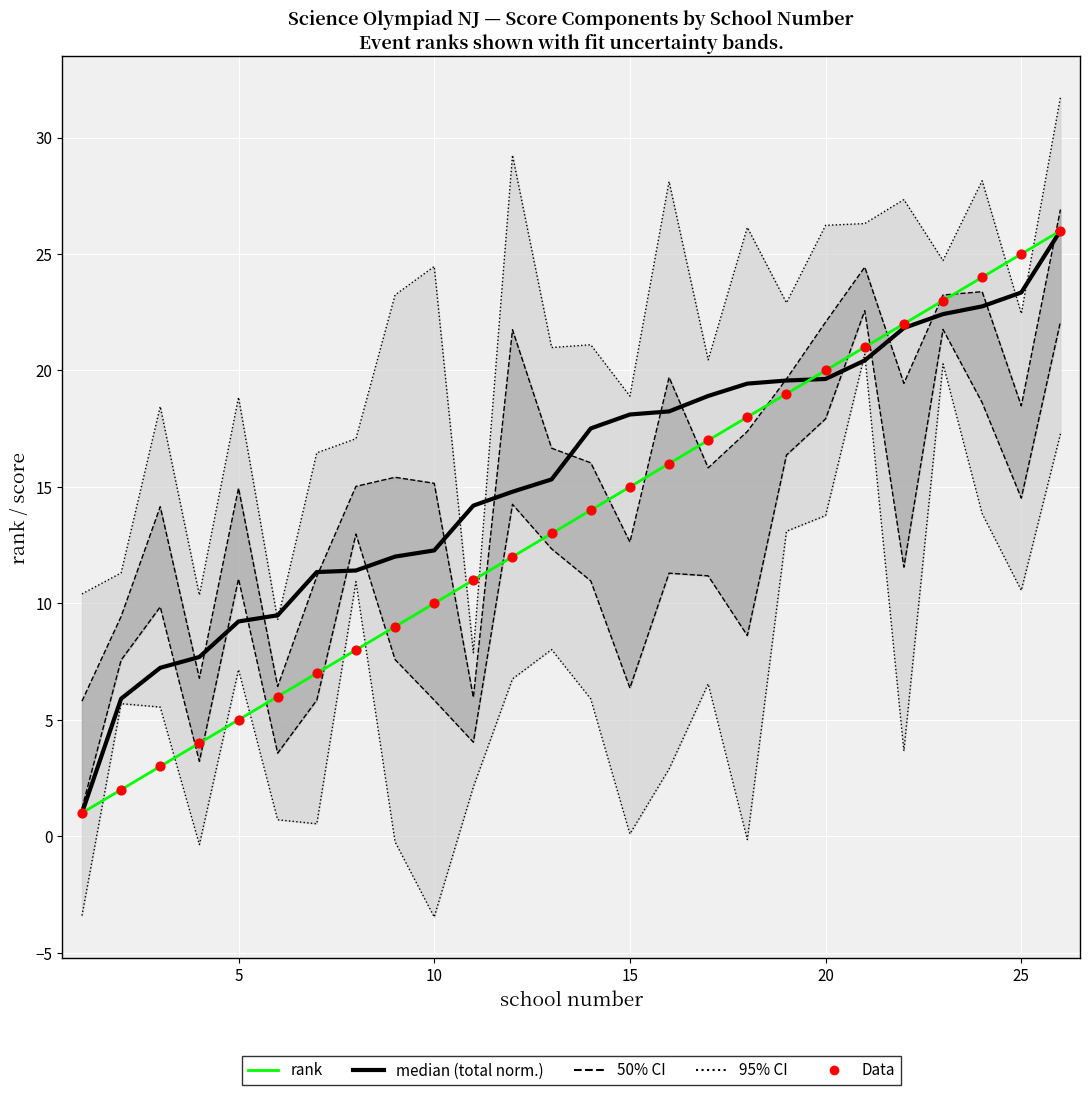

Which series has the largest total across all categories?

median (total normalised)